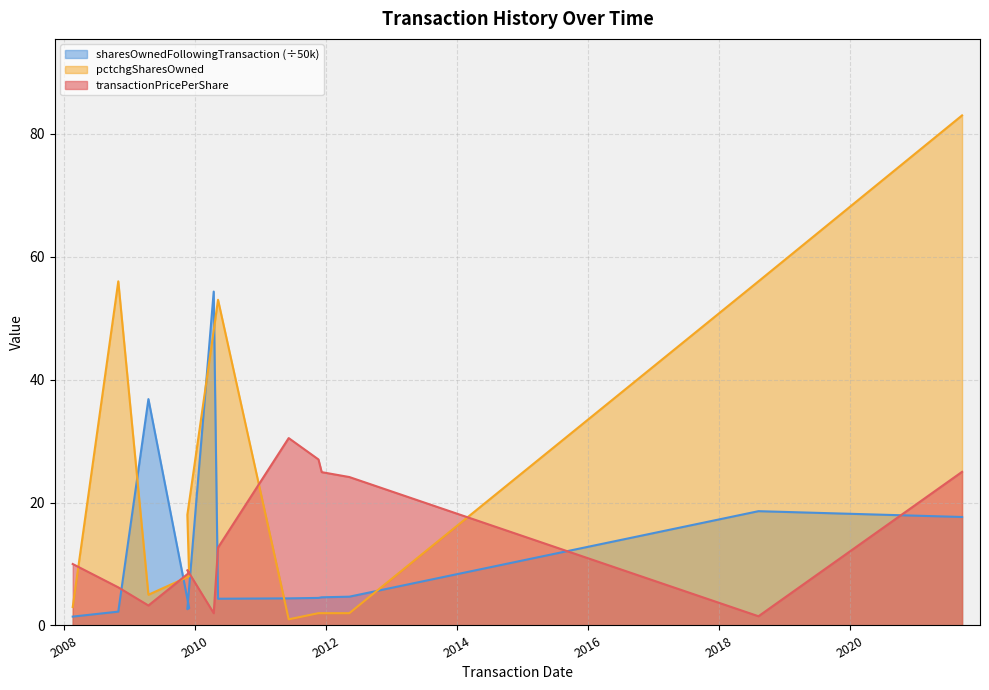

At which category does transactionPricePerShare reach its first local valley?

2009-04-17